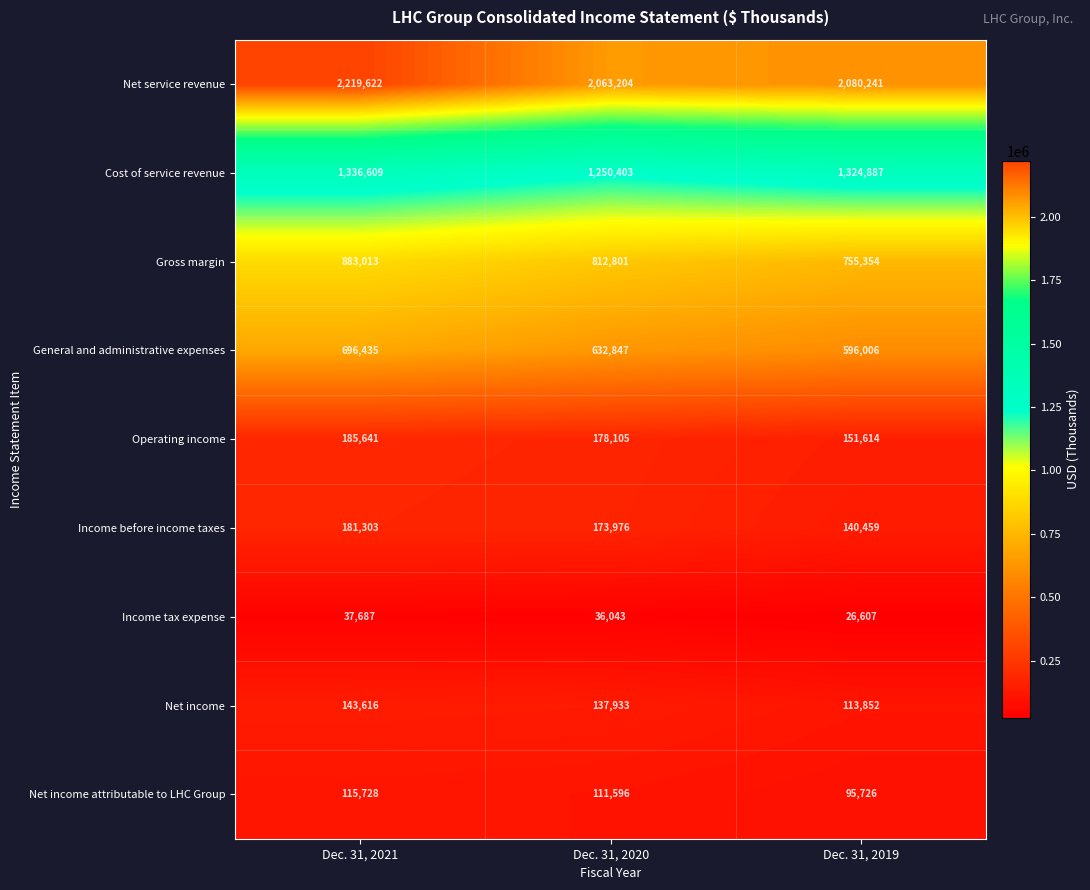

What is the sum of all Income before income taxes values?

495738